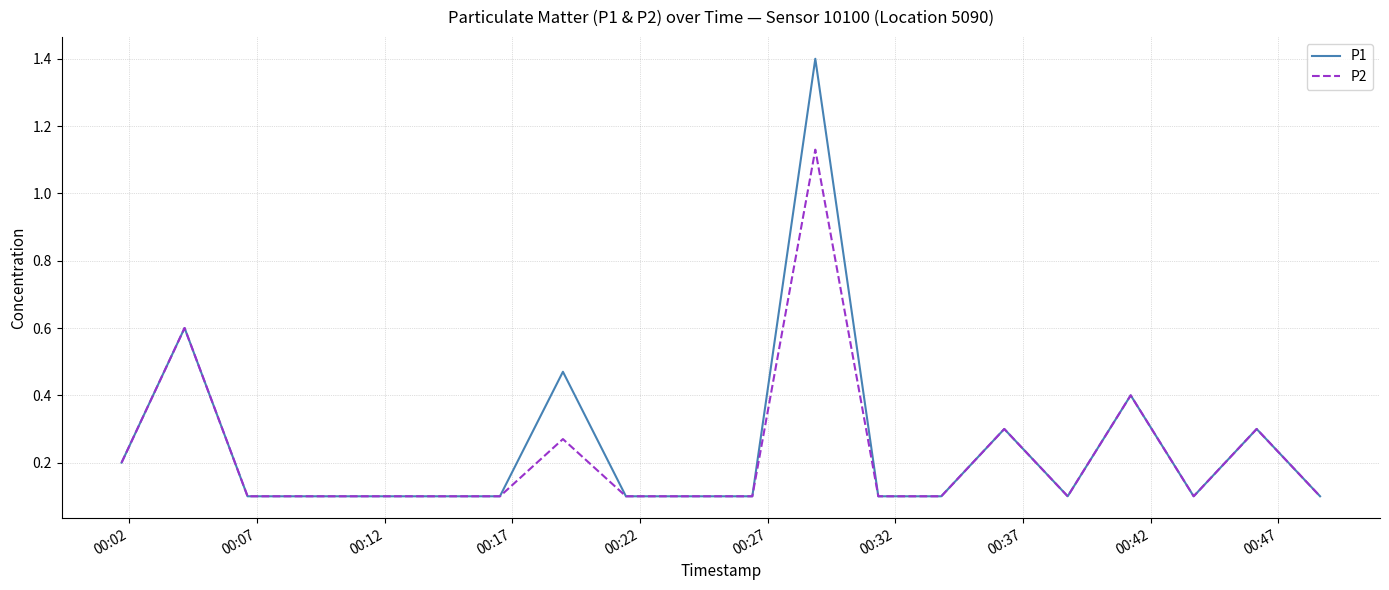

Rank the series by their maximum value, from highest to lowest.

P1, P2